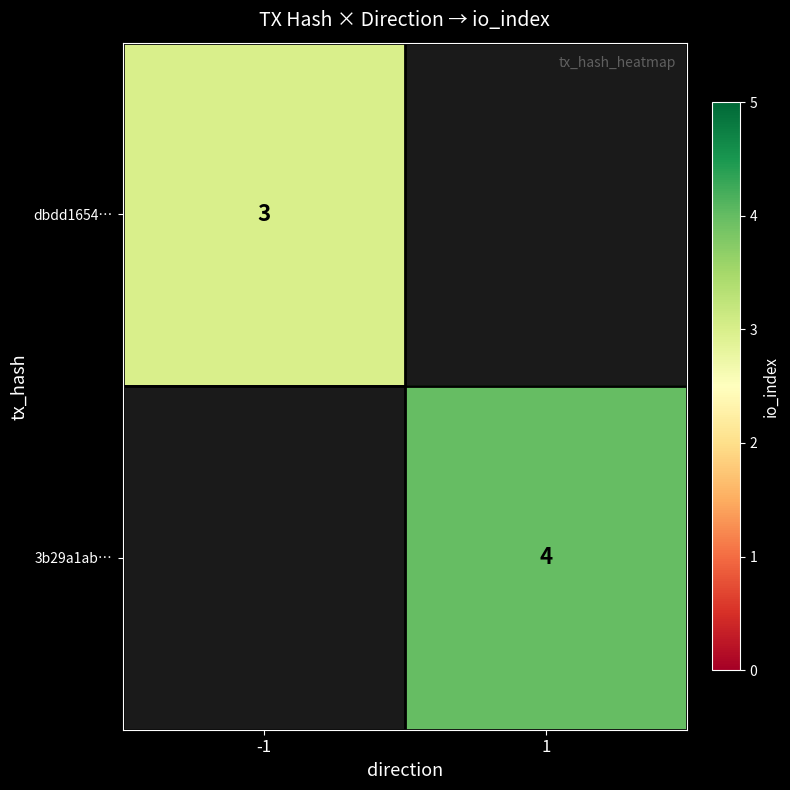

What is the maximum value shown in the chart?

4.0